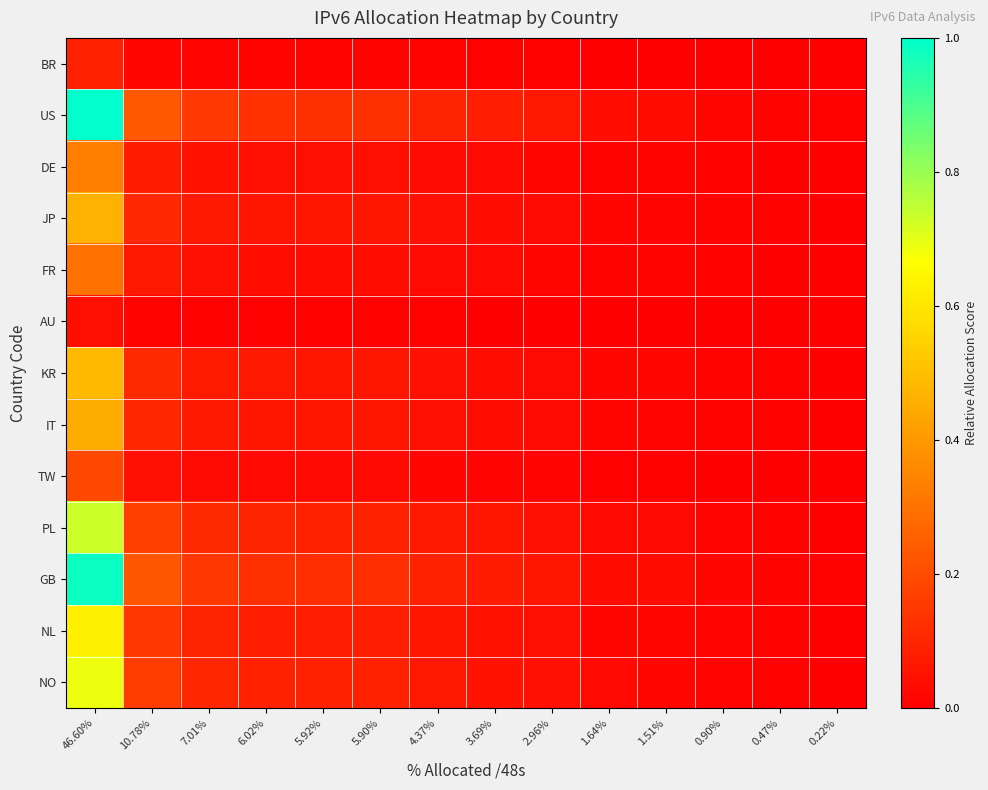

At which category does the chart reach its peak across all series?

46.60%